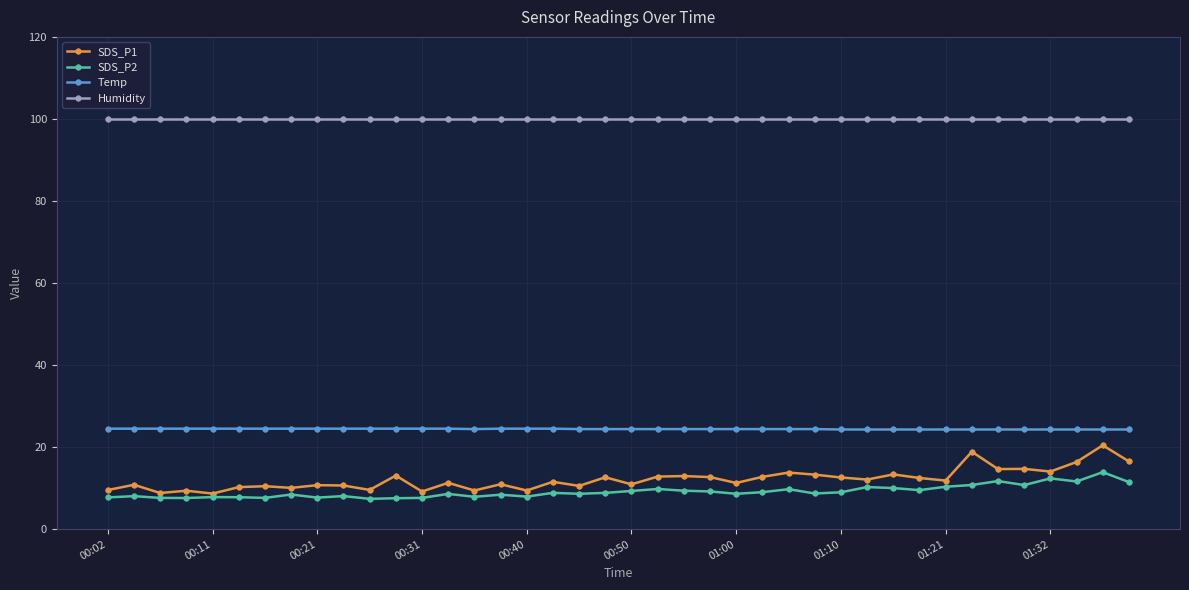

What is the value of the Humidity point at the 31st from the left?

99.9